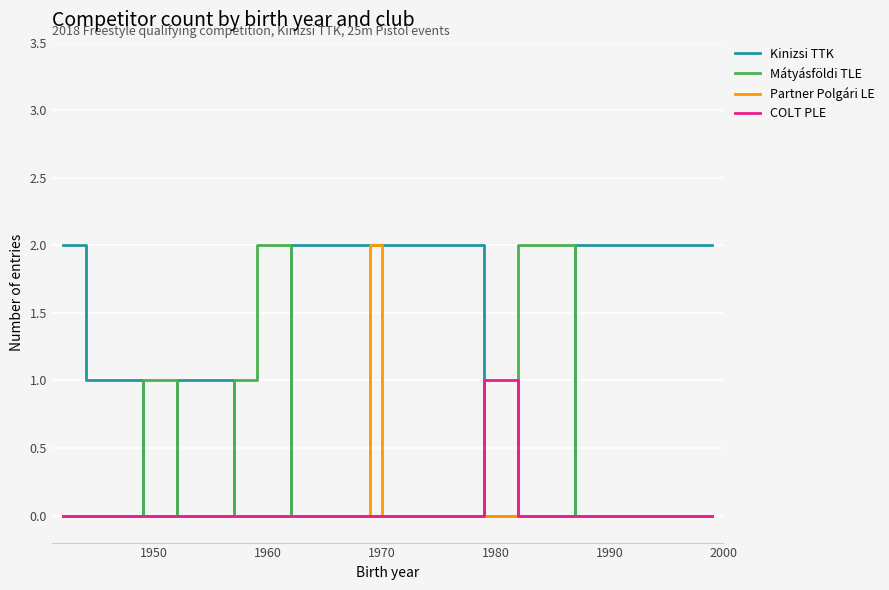

Which series has the largest total across all categories?

Kinizsi TTK